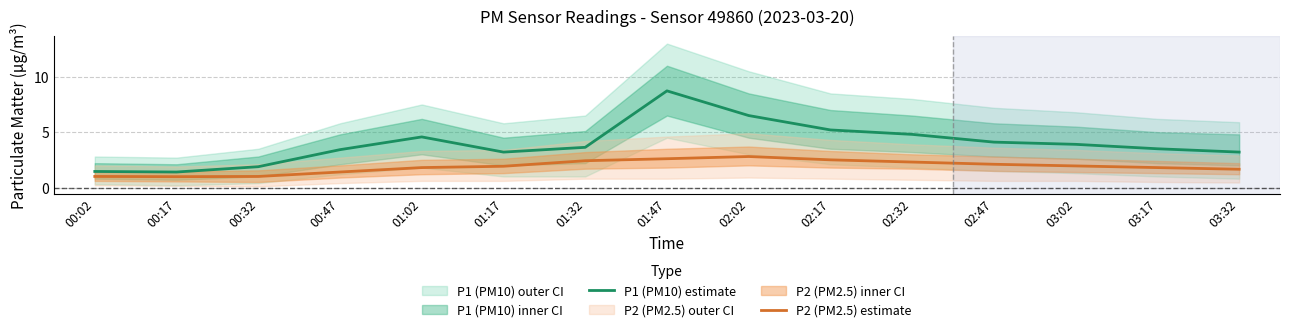

Which category has the highest value in the P2 (PM2.5) estimate series?

02:02